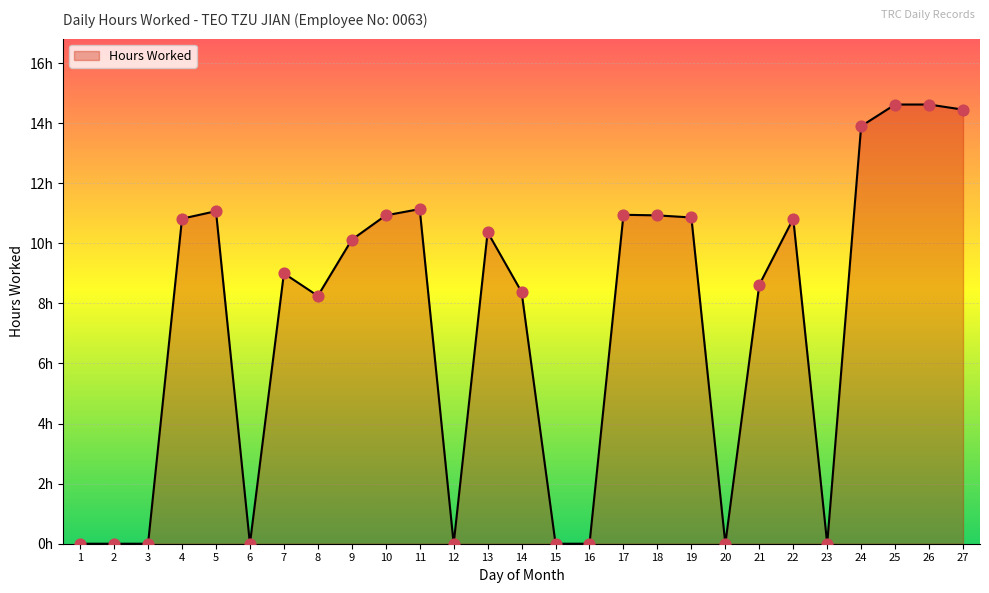

Which has a higher value, 13 or 25?

25